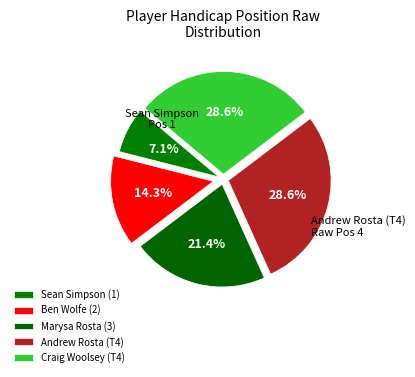

How many segments does this pie chart have?

5